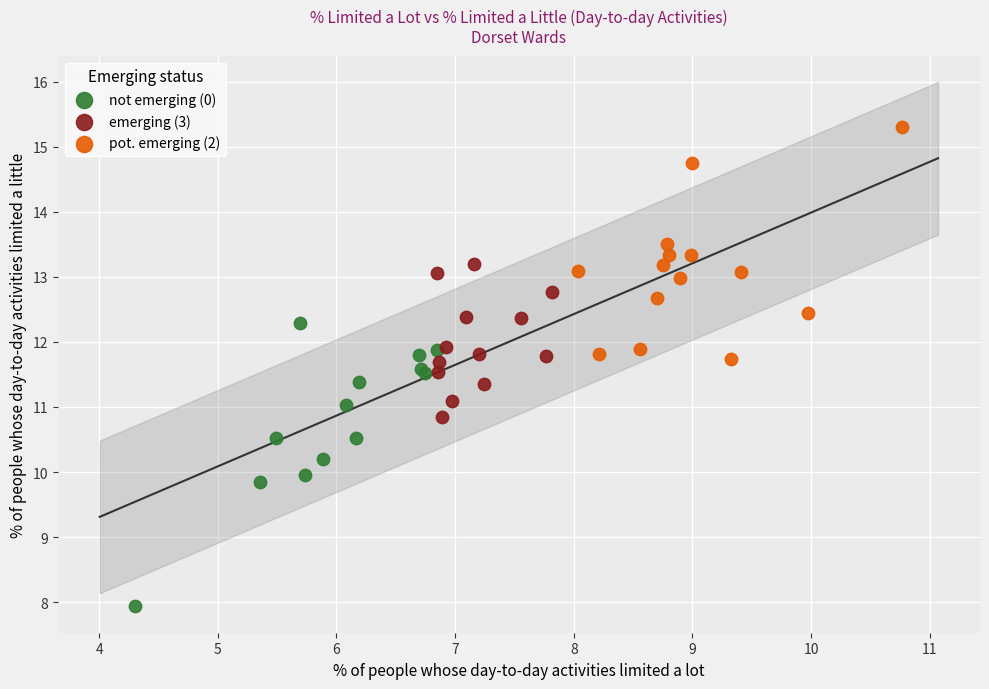

Which series reaches the minimum Y coordinate?

not emerging (0)